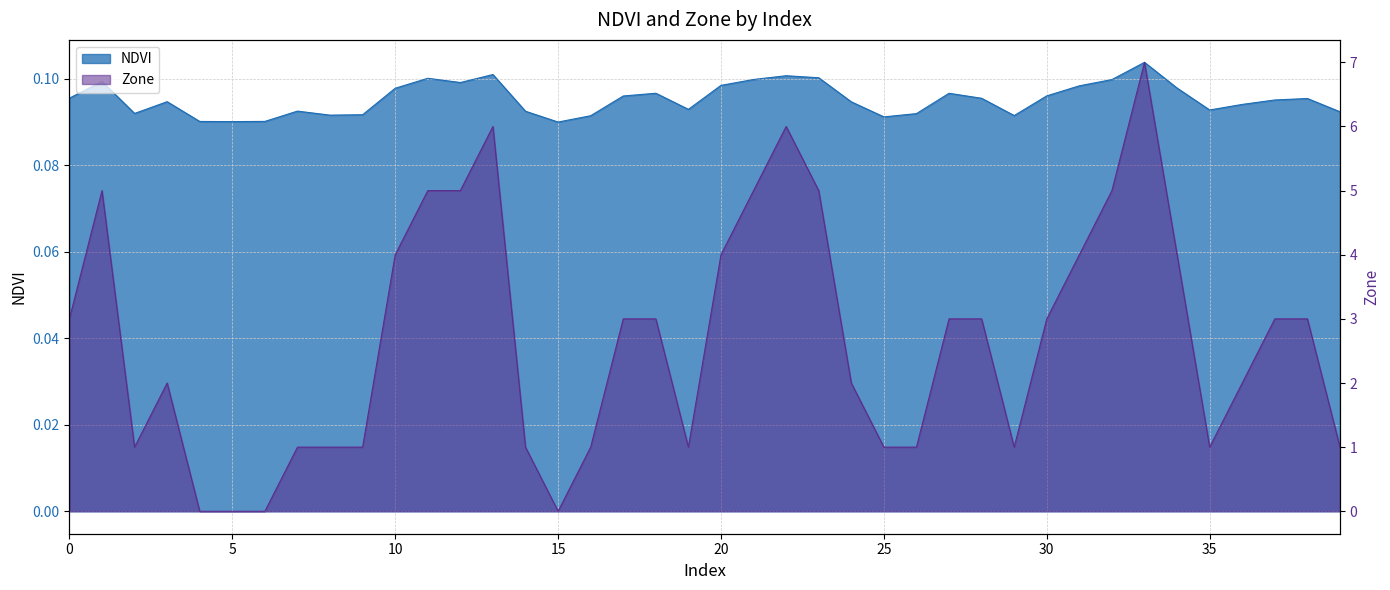

What is the average value of the NDVI series?

0.1